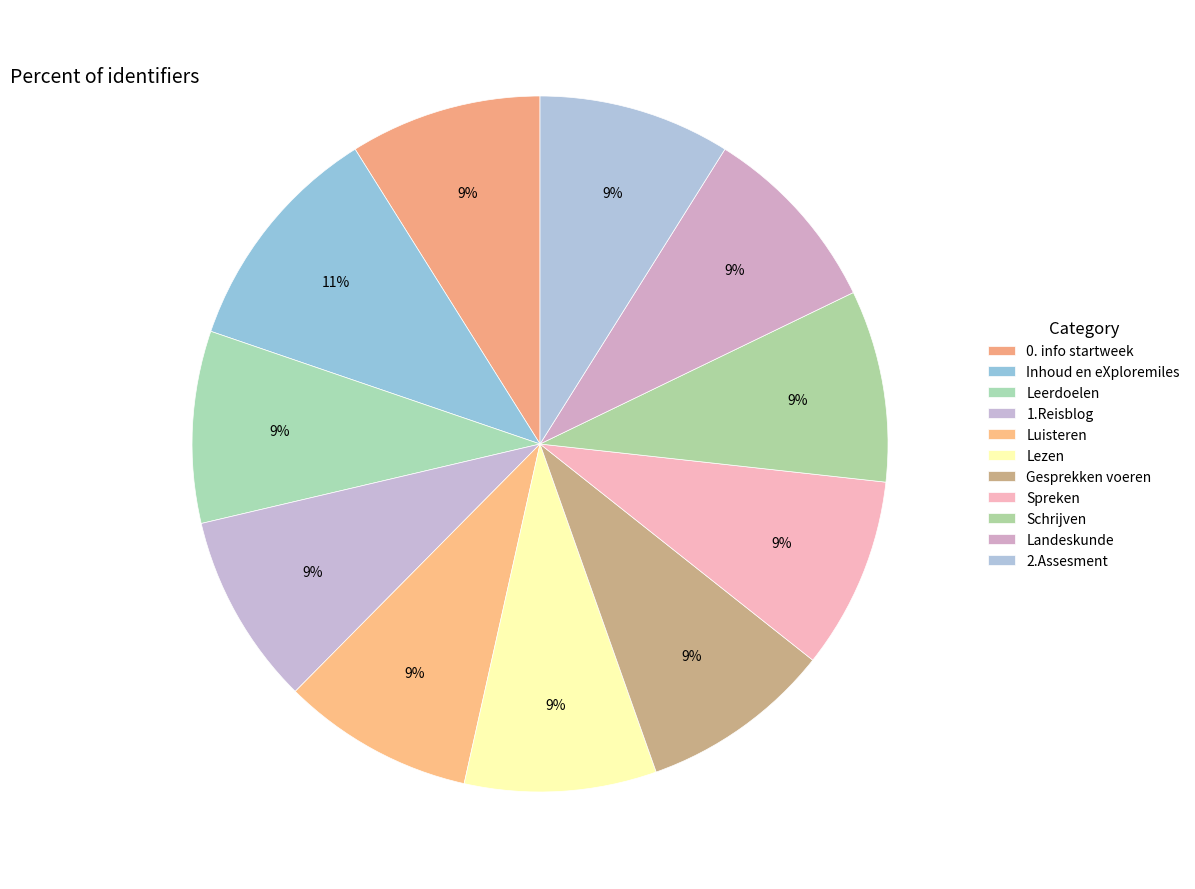

To the nearest percent, what is the combined percentage of Landeskunde and Spreken?

18%